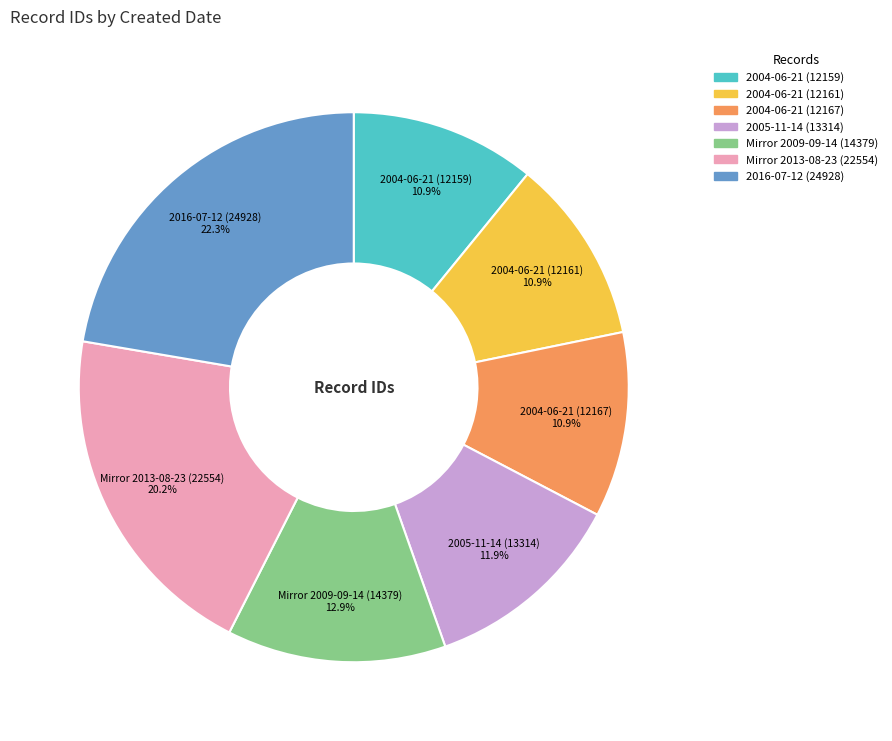

To the nearest percent, what portion does 2016-07-12 (24928) represent?

22%